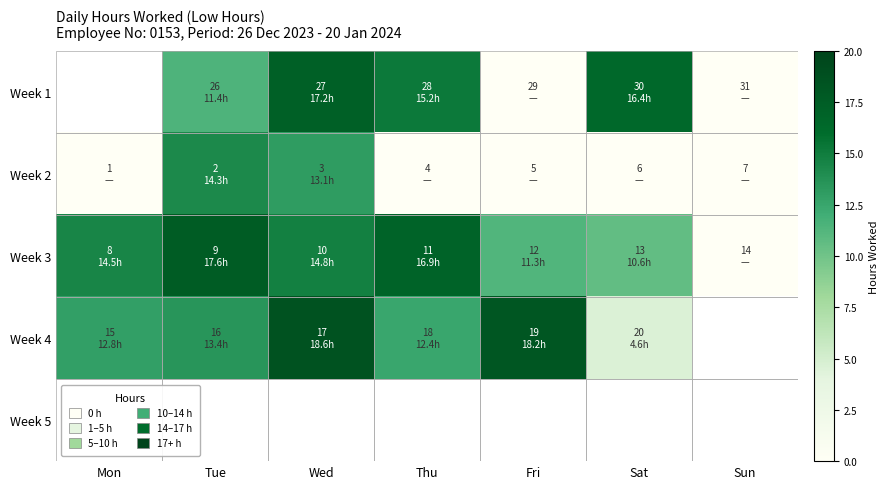

The Week 2 series shows 19.1 at Wed. True or false?

False